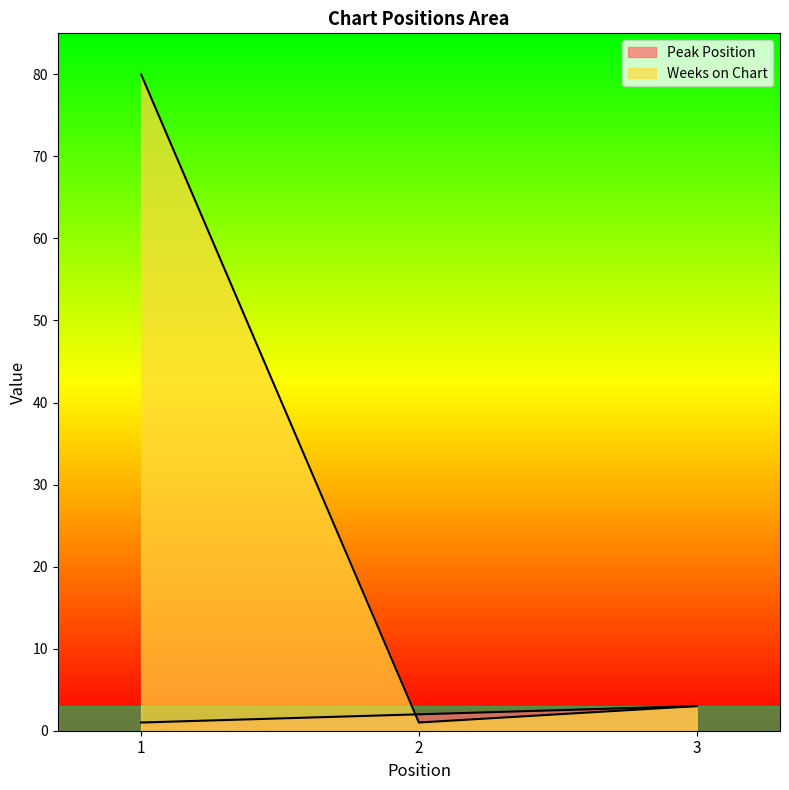

Rank the series at 3 from lowest to highest value.

Peak Position, Weeks on Chart